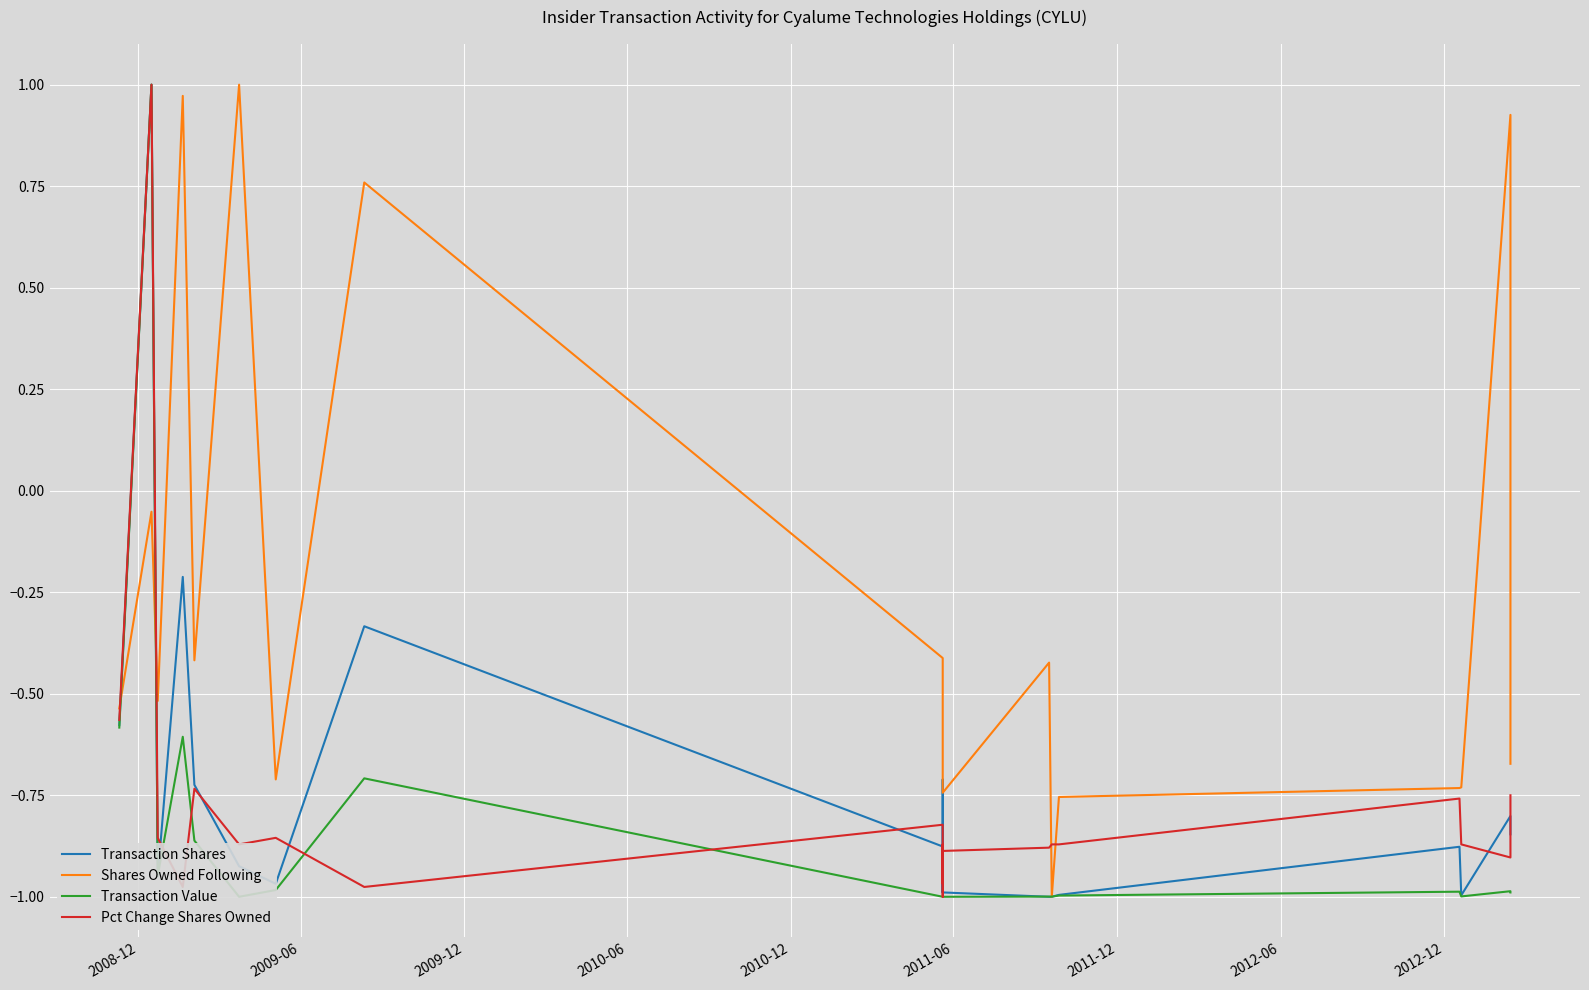

How many times do Pct Change Shares Owned and Shares Owned Following cross each other?

4